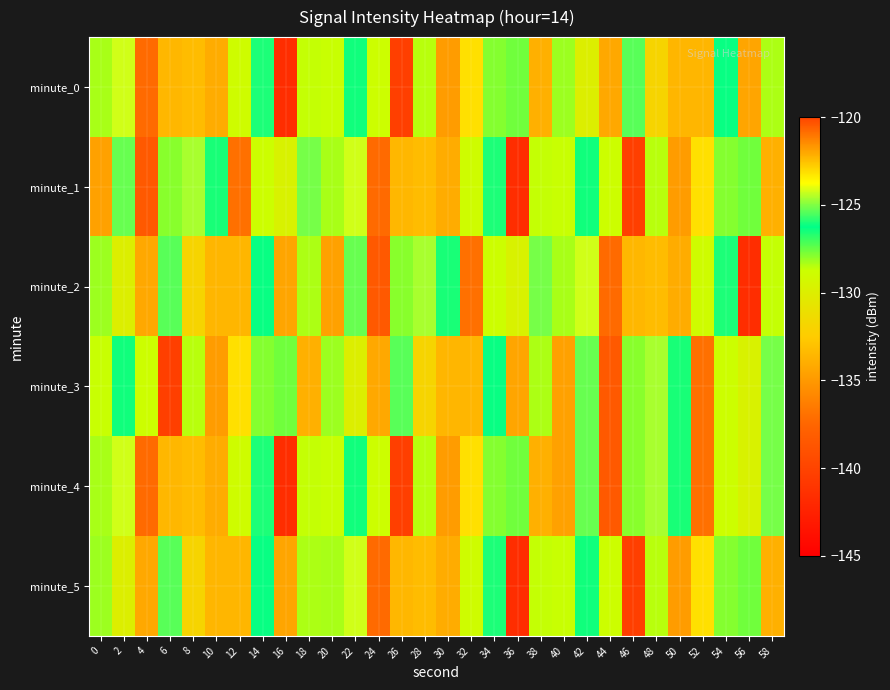

Reading left to right, transcribe all the data shown in this chart.

minute_0: 0=-128.3	2=-124.2	4=-137.3	6=-133.5	8=-133.2	10=-122.1	12=-129.0	14=-126.0	16=-141.7	18=-128.7	20=-128.7	22=-126.5	24=-128.8	26=-140.3	28=-128.5	30=-134.8	32=-123.2	34=-127.9	36=-127.7	38=-133.8	40=-128.2	42=-129.9	44=-134.3	46=-125.4	48=-131.9	50=-133.5	52=-133.5	54=-126.2	56=-134.4	58=-128.4
minute_1: 0=-134.6	2=-125.2	4=-138.4	6=-127.9	8=-124.6	10=-126.6	12=-137.0	14=-128.8	16=-129.7	18=-125.1	20=-128.3	22=-124.2	24=-137.3	26=-133.5	28=-133.2	30=-122.1	32=-129.0	34=-126.0	36=-141.7	38=-128.7	40=-128.7	42=-126.5	44=-128.8	46=-140.3	48=-128.5	50=-134.8	52=-123.2	54=-127.9	56=-127.7	58=-133.8
minute_2: 0=-128.2	2=-129.9	4=-134.3	6=-125.4	8=-131.9	10=-133.5	12=-133.5	14=-126.2	16=-134.4	18=-128.4	20=-134.6	22=-125.2	24=-138.4	26=-127.9	28=-124.6	30=-126.6	32=-137.0	34=-128.8	36=-129.7	38=-125.1	40=-128.3	42=-124.2	44=-137.3	46=-133.5	48=-133.2	50=-122.1	52=-129.0	54=-126.0	56=-141.7	58=-128.7
minute_3: 0=-128.7	2=-126.5	4=-128.8	6=-140.3	8=-128.5	10=-134.8	12=-123.2	14=-127.9	16=-127.7	18=-133.8	20=-128.2	22=-129.9	24=-134.3	26=-125.4	28=-131.9	30=-133.5	32=-133.5	34=-126.2	36=-134.4	38=-128.4	40=-134.6	42=-125.2	44=-138.4	46=-127.9	48=-124.6	50=-126.6	52=-137.0	54=-128.8	56=-129.7	58=-125.1
minute_4: 0=-128.3	2=-124.2	4=-137.3	6=-133.5	8=-133.2	10=-122.1	12=-129.0	14=-126.0	16=-141.7	18=-128.7	20=-128.7	22=-126.5	24=-128.8	26=-140.3	28=-128.5	30=-134.8	32=-123.2	34=-127.9	36=-127.7	38=-133.8	40=-134.6	42=-125.2	44=-138.4	46=-127.9	48=-124.6	50=-126.6	52=-137.0	54=-128.8	56=-129.7	58=-125.1
minute_5: 0=-128.2	2=-129.9	4=-134.3	6=-125.4	8=-131.9	10=-133.5	12=-133.5	14=-126.2	16=-134.4	18=-128.4	20=-128.3	22=-124.2	24=-137.3	26=-133.5	28=-133.2	30=-122.1	32=-129.0	34=-126.0	36=-141.7	38=-128.7	40=-128.7	42=-126.5	44=-128.8	46=-140.3	48=-128.5	50=-134.8	52=-123.2	54=-127.9	56=-127.7	58=-133.8